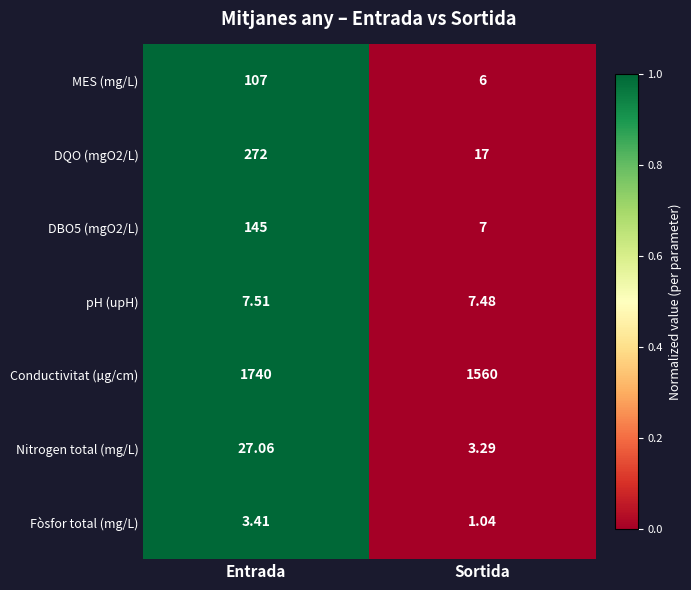

Rank the categories by Fòsfor total (mg/L) value from highest to lowest.

Entrada, Sortida